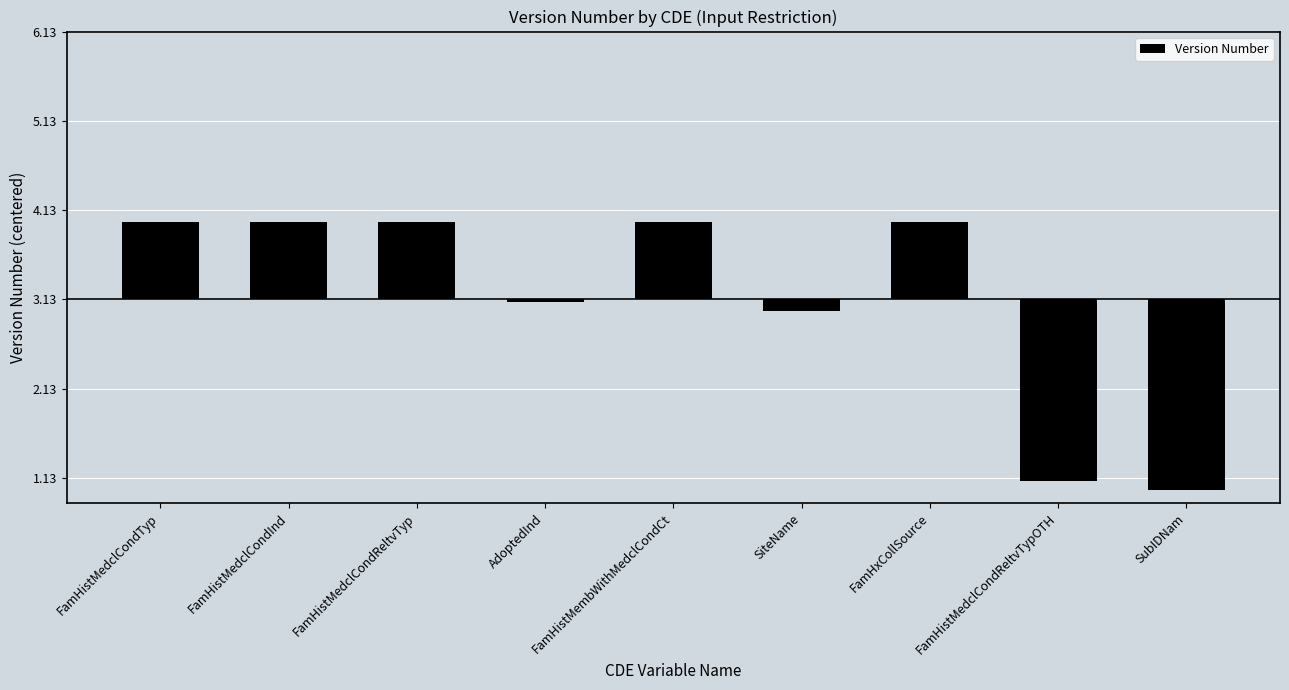

Where does the data first go above 0?

FamHistMedclCondTyp